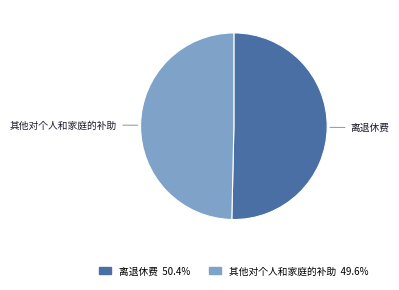

Rank the categories by value from lowest to highest.

其他对个人和家庭的补助, 离退休费